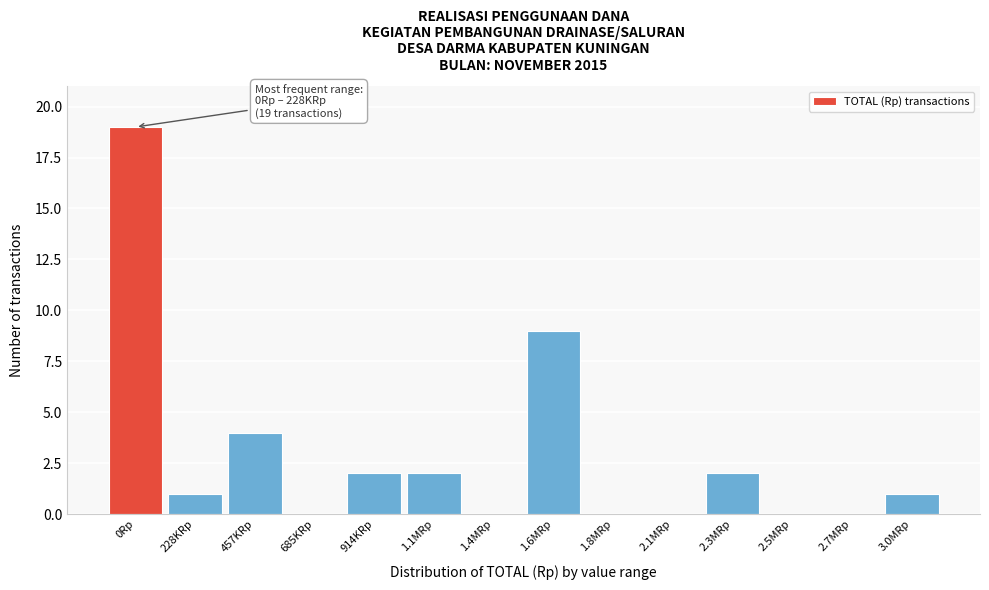

Reading right to left, list all the values displayed in this chart.

3.0MRp=1	2.7MRp=0	2.5MRp=0	2.3MRp=2	2.1MRp=0	1.8MRp=0	1.6MRp=9	1.4MRp=0	1.1MRp=2	914KRp=2	685KRp=0	457KRp=4	228KRp=1	0Rp=19